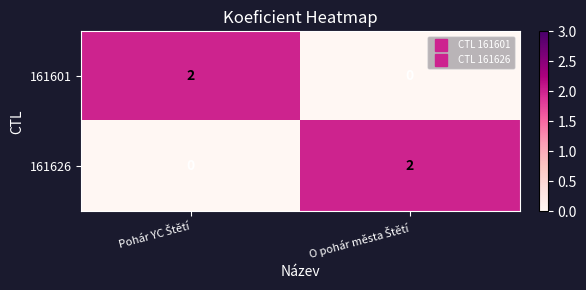

Count the number of data series in this chart.

2